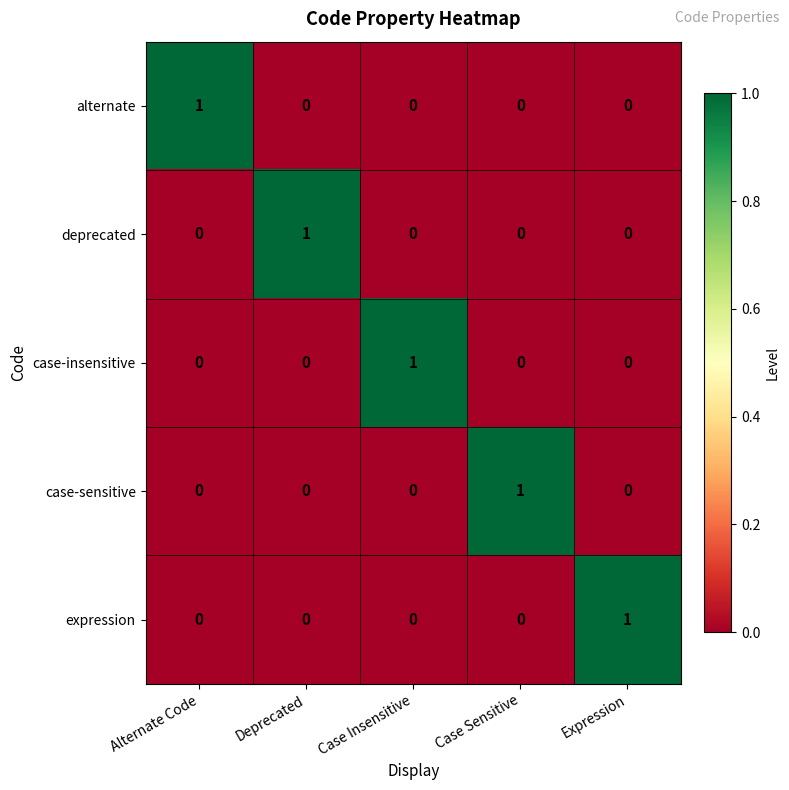

At which label does case-sensitive reach its peak?

Case Sensitive